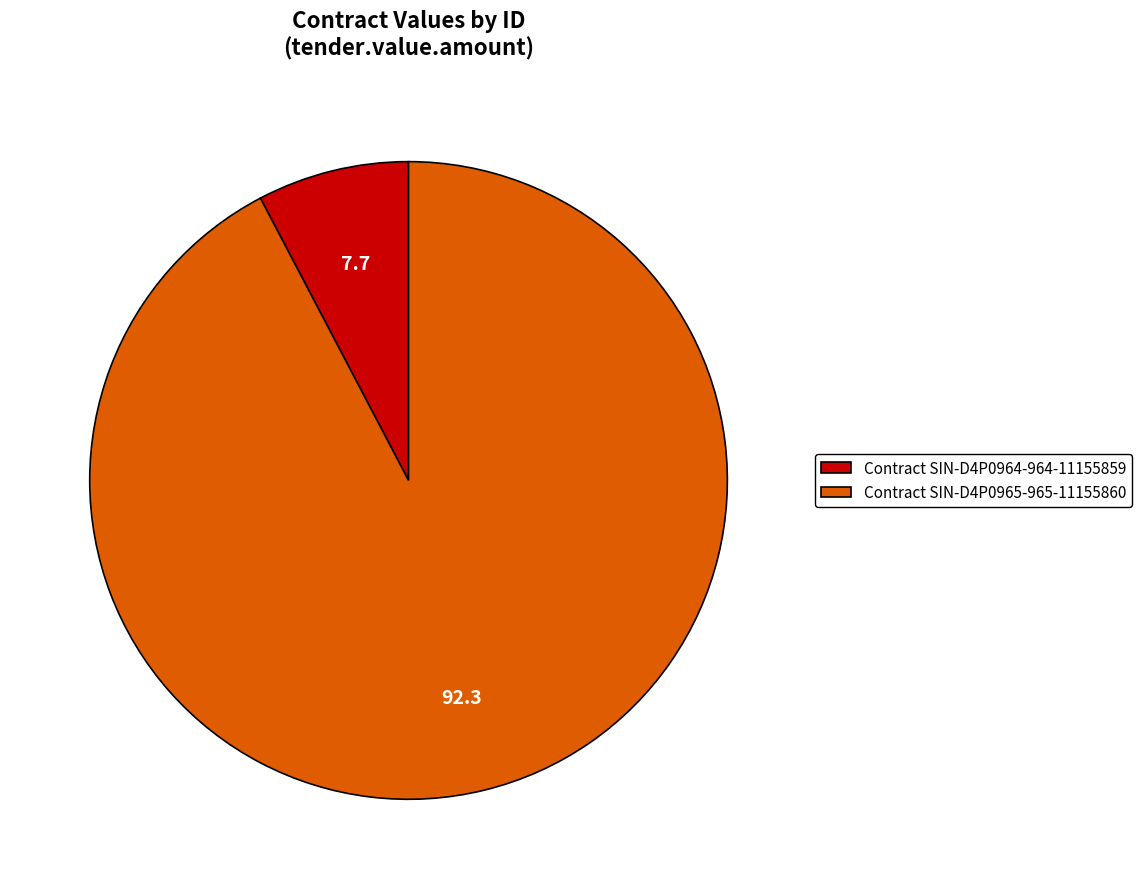

Approximately how many times larger is the value at Contract SIN-D4P0965-965-11155860 compared to Contract SIN-D4P0964-964-11155859?

12.0